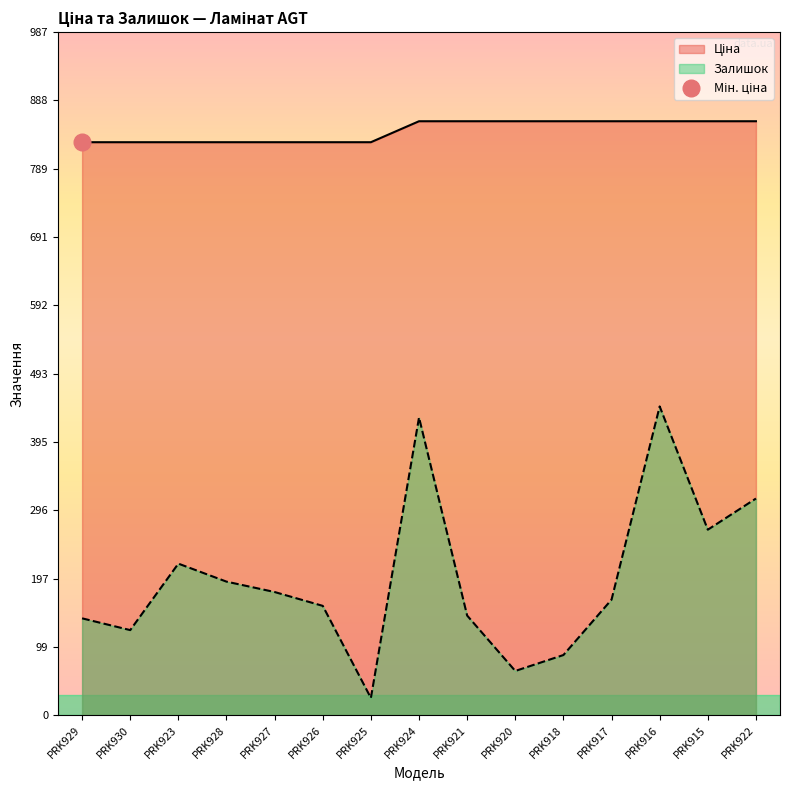

Reading left to right, what are all the values shown in this chart?

Ціна: 827.6	827.6	827.6	827.6	827.6	827.6	827.6	857.9	857.9	857.9	857.9	857.9	857.9	857.9	857.9
Залишок: 140.0	123.0	219.0	193.0	178.0	158.0	25.0	430.0	144.0	64.0	87.0	167.0	446.0	268.0	313.0